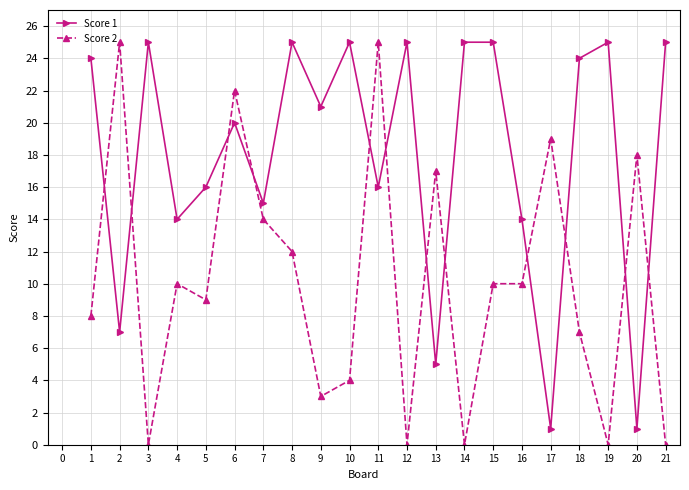

How many values in the Score 2 series are below 10?

10